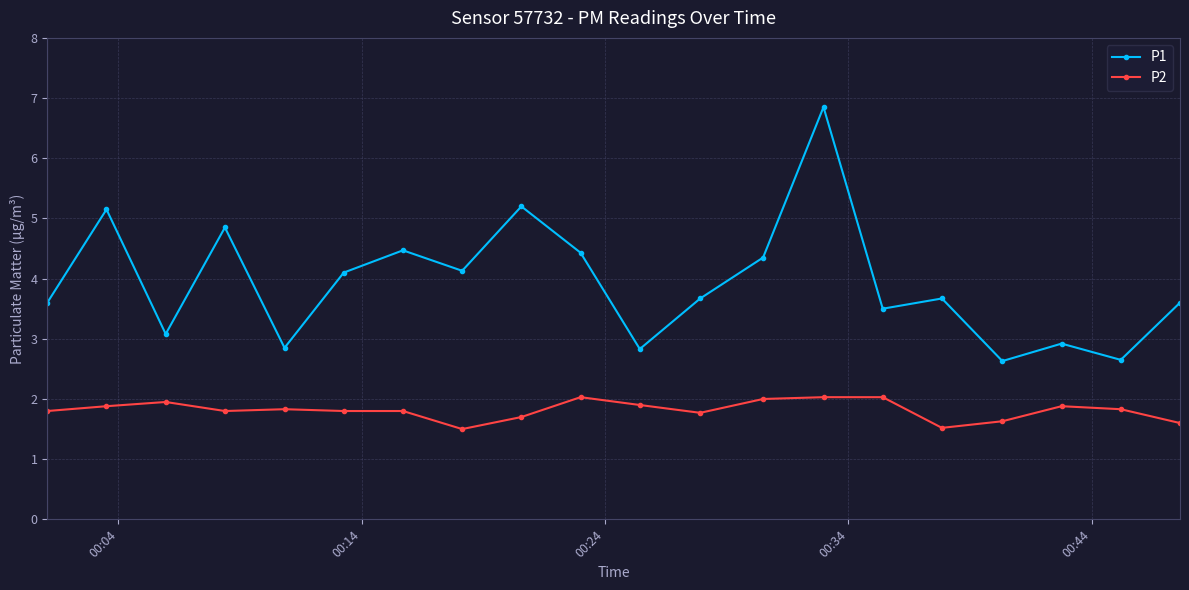

True or false: P1 and P2 cross at least once.

False